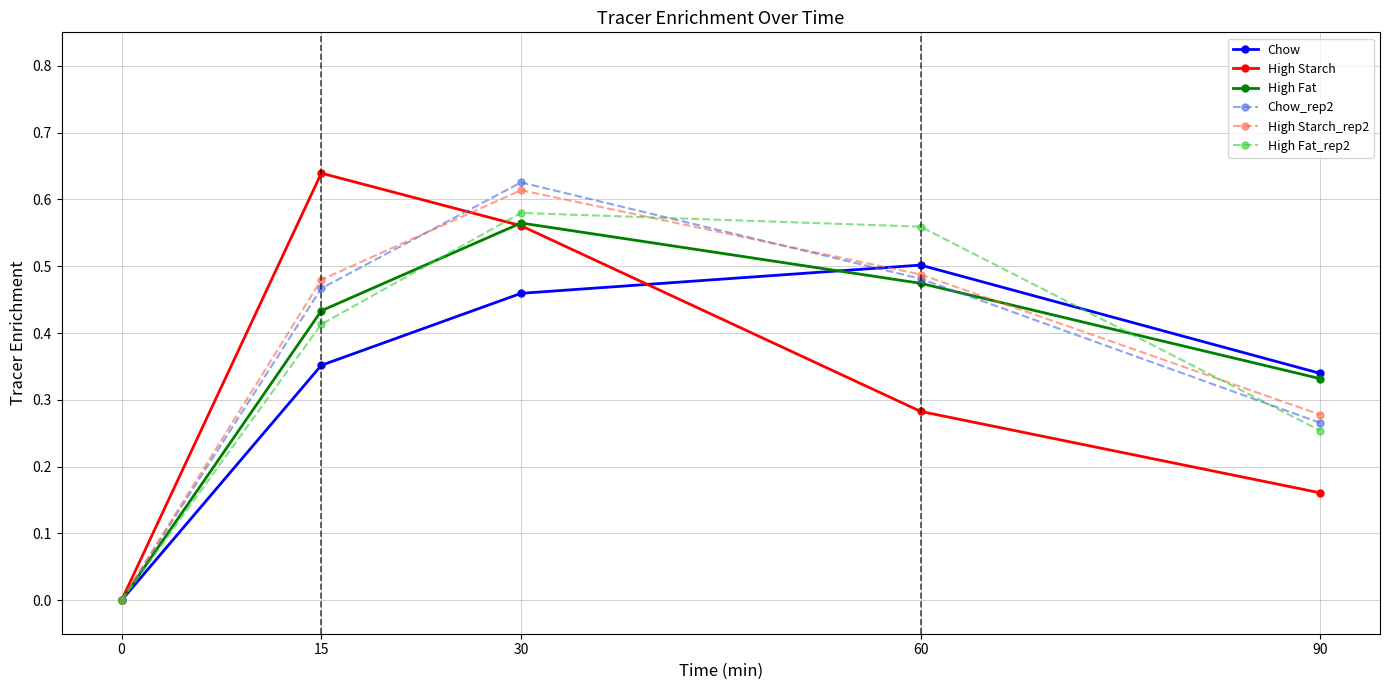

What are all the series names shown in the legend?

Chow, High Starch, High Fat, Chow_rep2, High Starch_rep2, High Fat_rep2